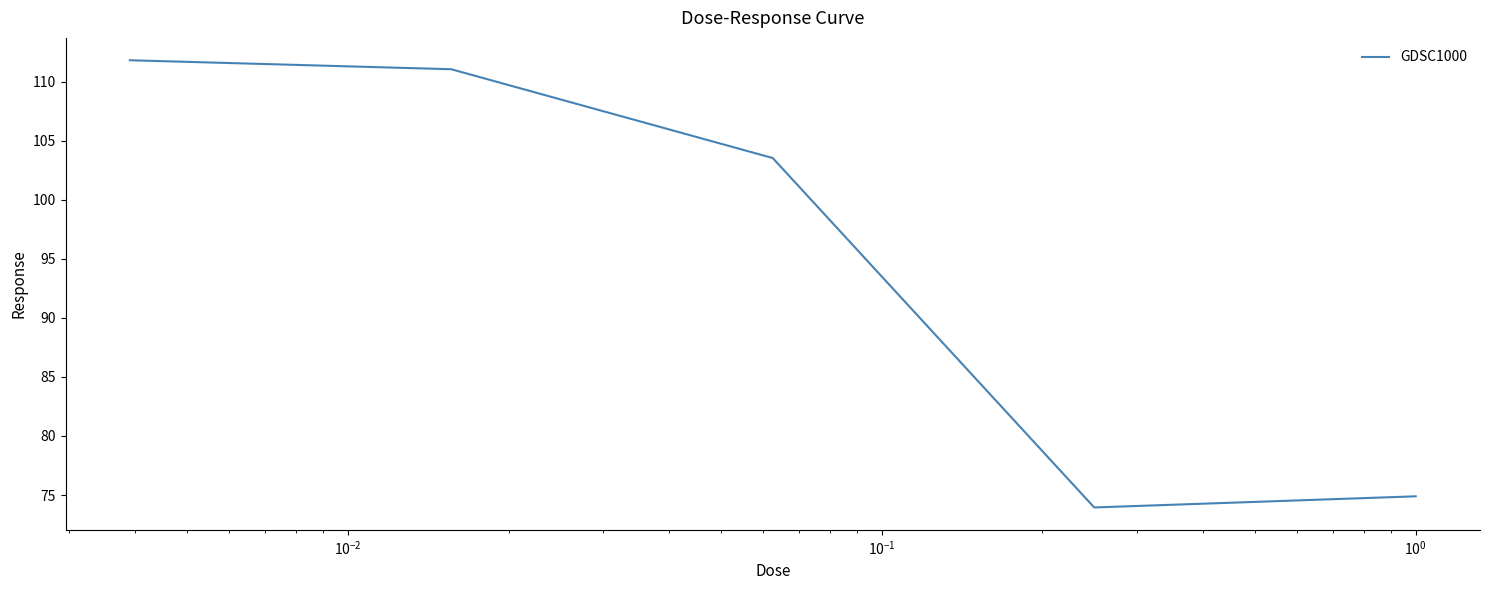

What is the sum of all values?

475.2